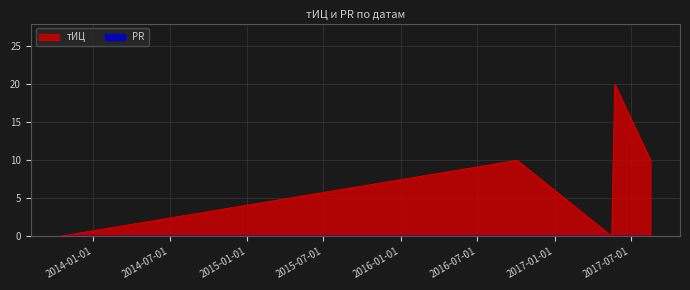

How many values are above zero?

3